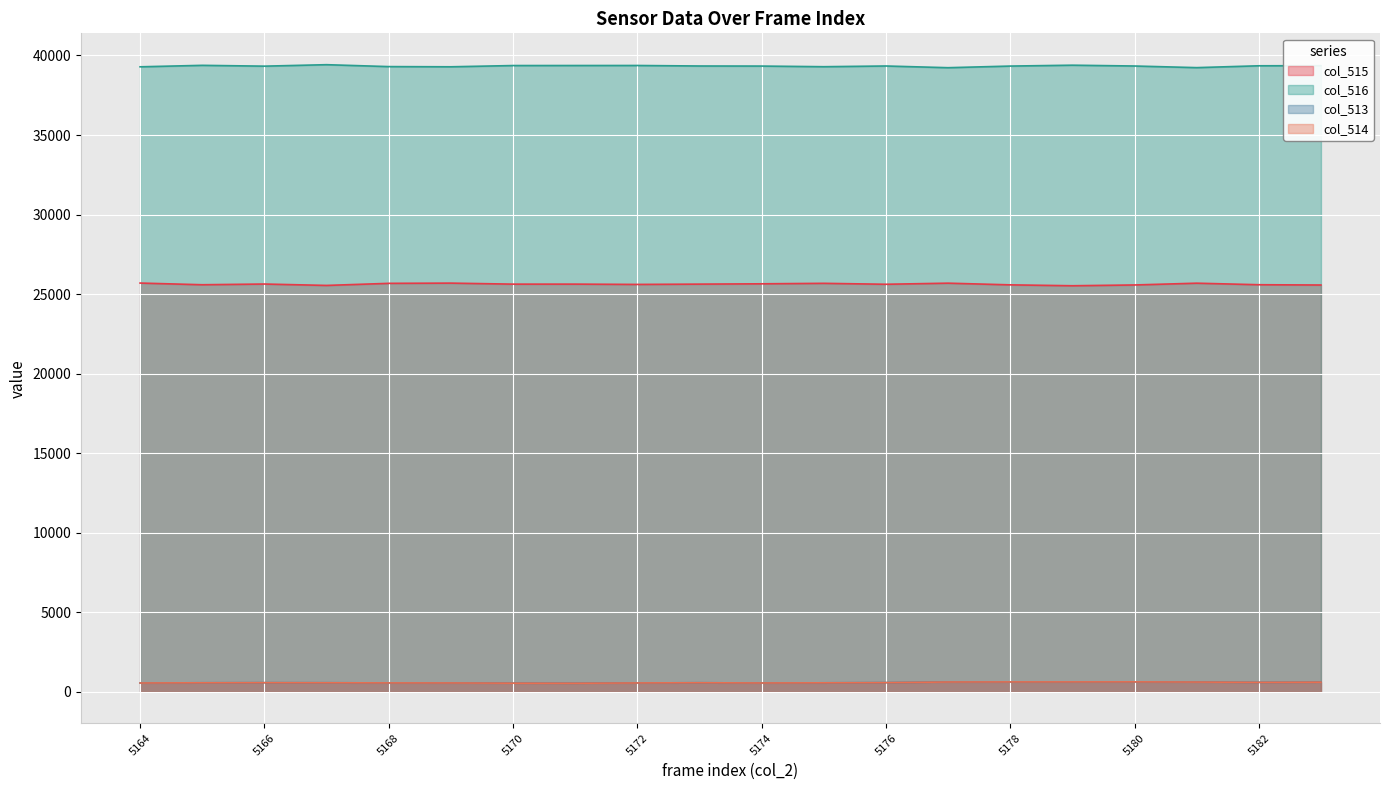

True or false: col_515 and col_516 intersect in this chart.

False